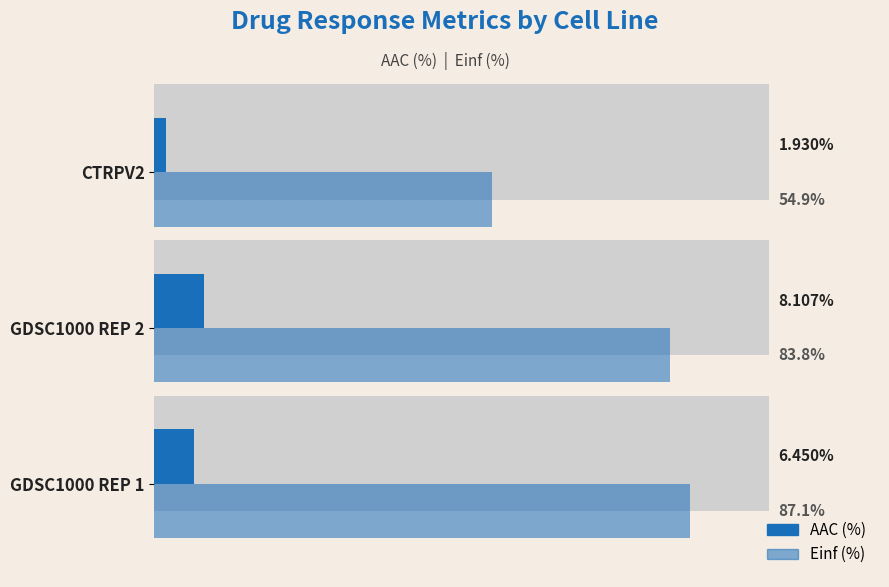

What is the value of the AAC (%) bar at the 3rd from the left?

1.9